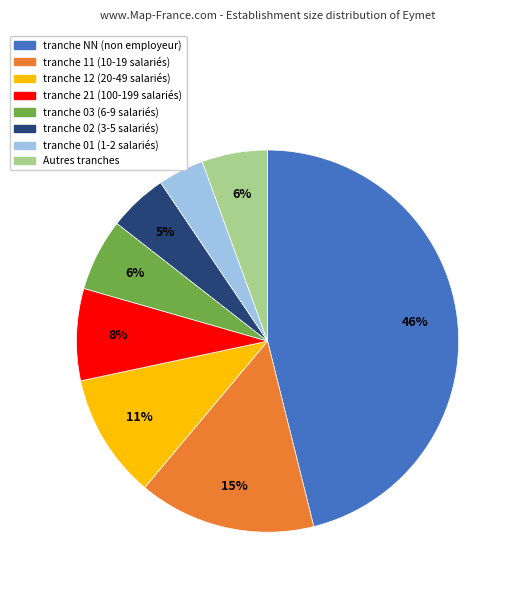

To the nearest percent, what is the difference between the largest and smallest slice percentages?

42%